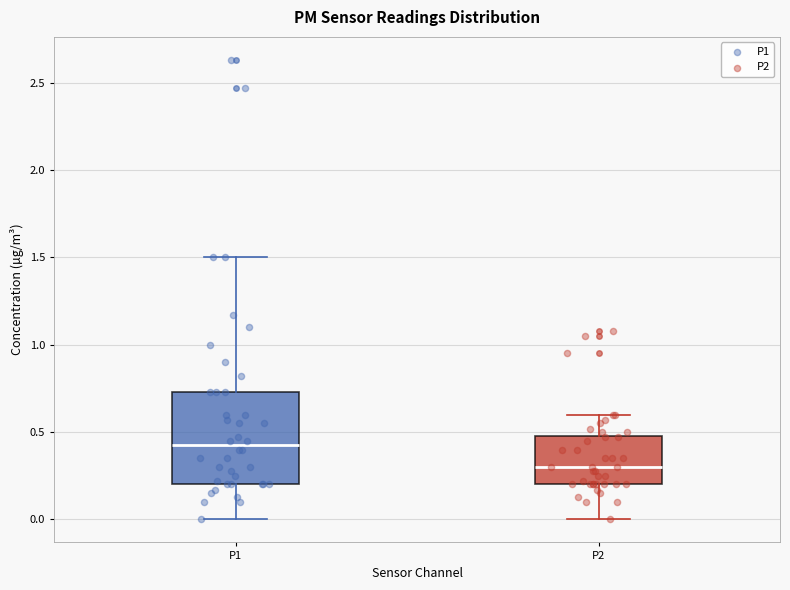

Comparing the boxes themselves (not the whiskers), which one is the tallest?

P1